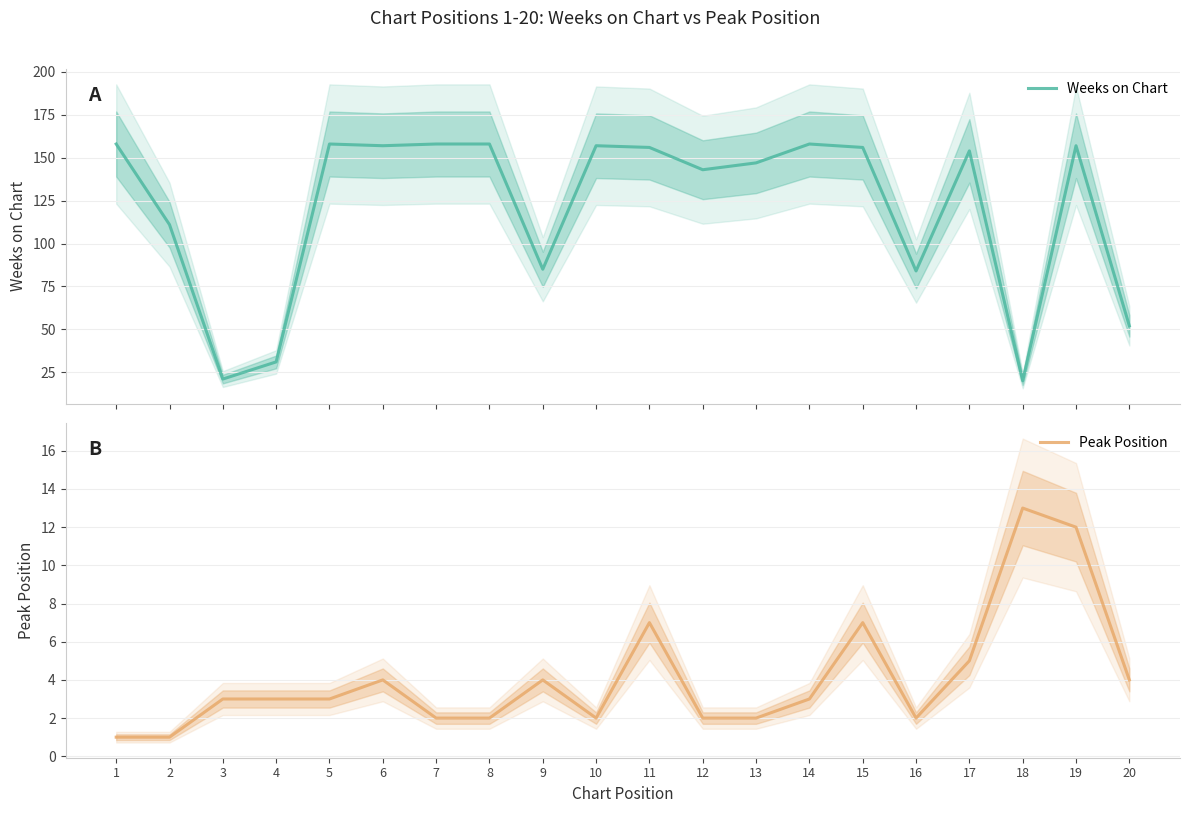

Reading left to right, transcribe all the data shown in this chart.

Weeks on Chart: 158	111	21	31	158	157	158	158	85	157	156	143	147	158	156	84	154	20	157	52
Peak Position: 1	1	3	3	3	4	2	2	4	2	7	2	2	3	7	2	5	13	12	4